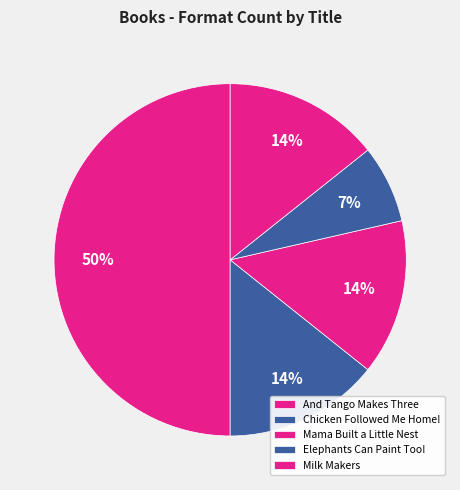

The Elephants Can Paint Too! slice represents 1% of the pie. True or false?

False